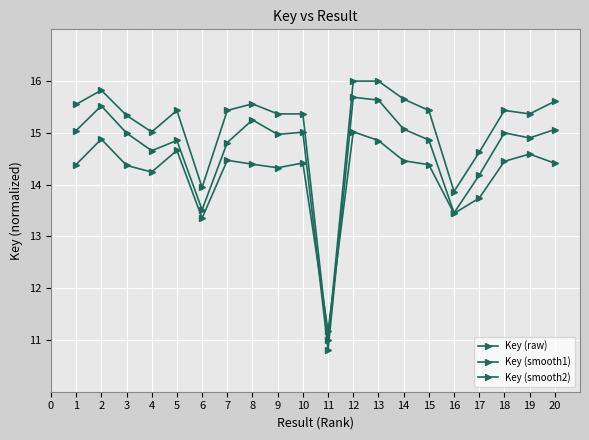

Rank the series at 1 from lowest to highest value.

Key (smooth2), Key (smooth1), Key (raw)